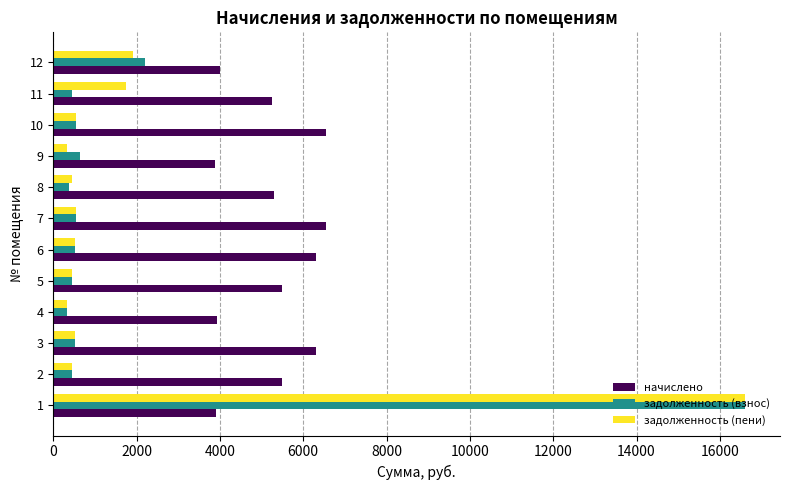

How many values in the задолженность (пени) series are below 525?

5